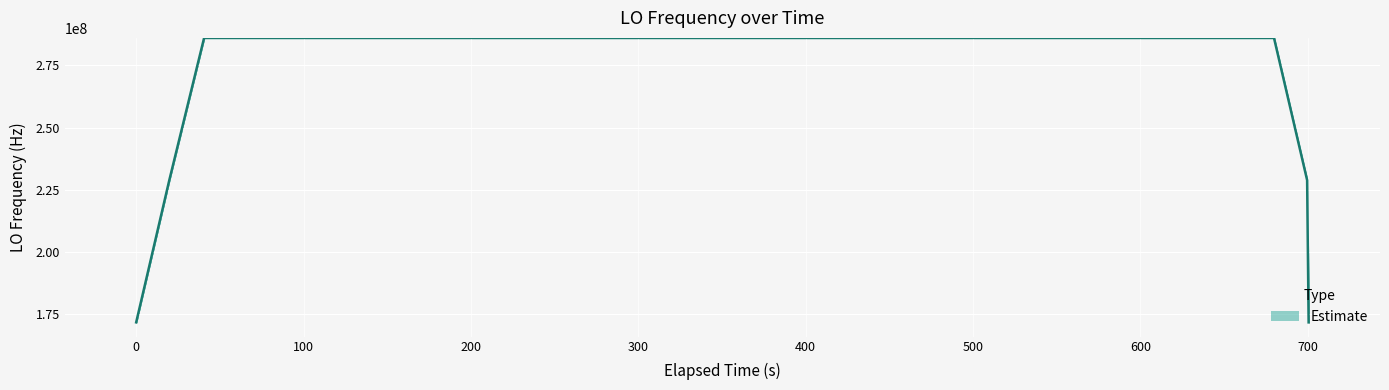

Which label corresponds to the largest value in the chart?

100